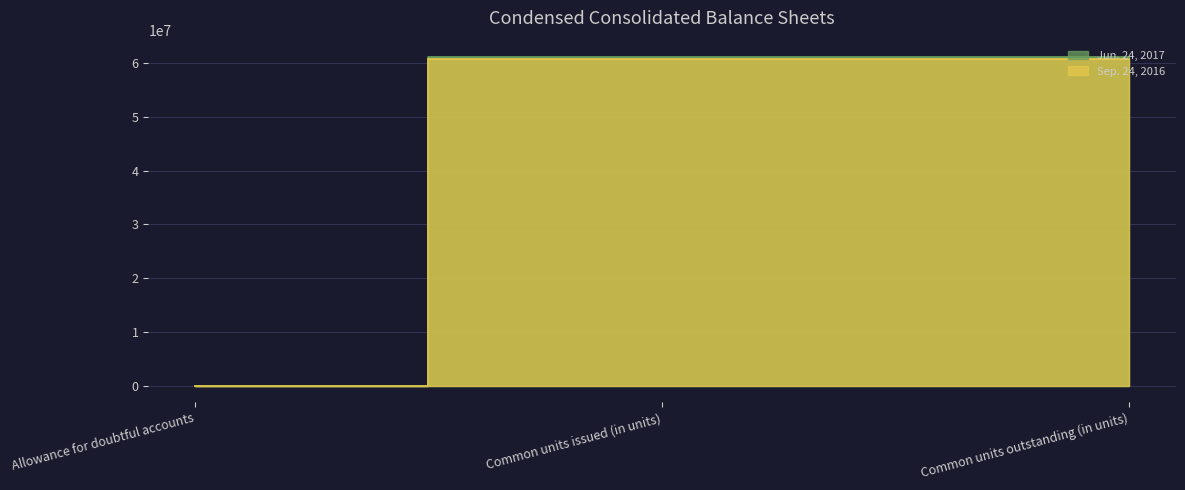

Reading left to right, transcribe all the data shown in this chart.

Jun. 24, 2017: Allowance for doubtful accounts=4196	Common units issued (in units)=61078000	Common units outstanding (in units)=61078243
Sep. 24, 2016: Allowance for doubtful accounts=2441	Common units issued (in units)=60789000	Common units outstanding (in units)=60789000